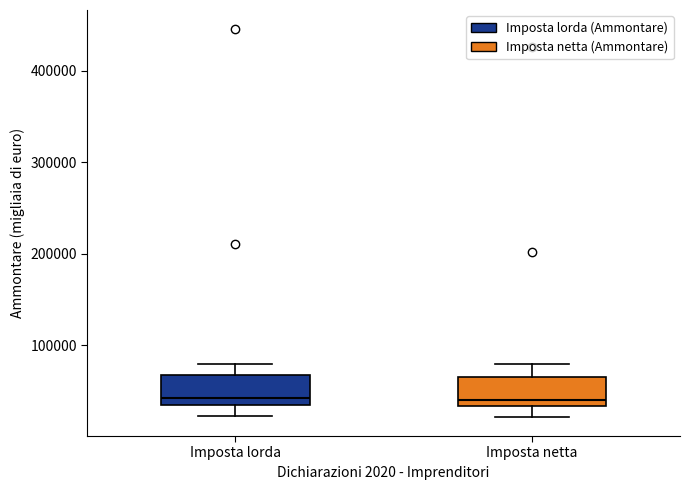

Reading left to right, transcribe this box plot: for each box, give where its median line is, the range the box spans, and where its two whiskers end, as read against the y-axis. The values are not printed on the chart, so give them approximately, as read against the axis.

Imposta lorda: median 40000, box 30000 to 70000, whiskers 20000 to 80000
Imposta netta: median 40000, box 30000 to 70000, whiskers 20000 to 80000